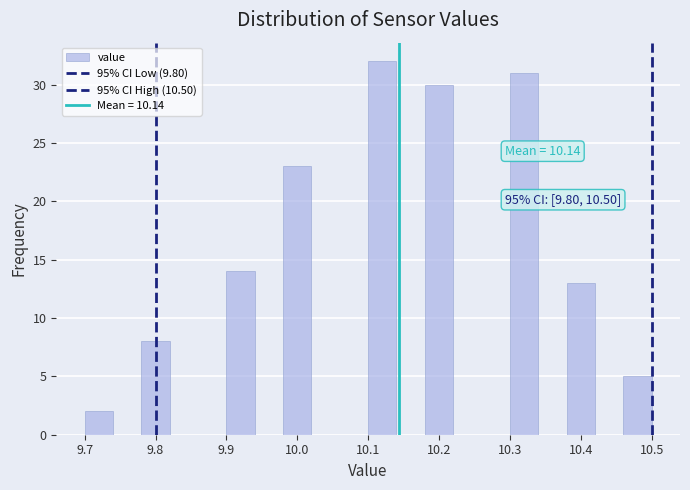

Over which range of the x-axis is the bar tallest?

10.10 to 10.14